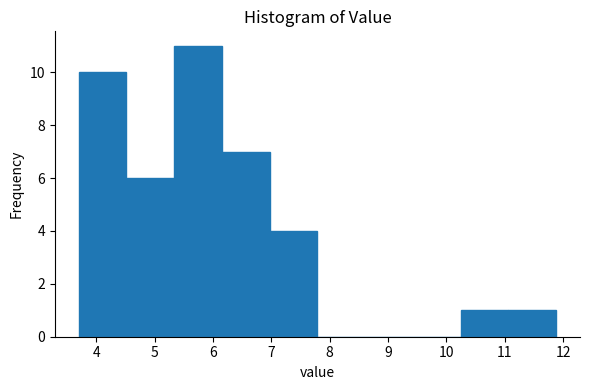

Over which range of the x-axis is the bar tallest?

5.3 to 6.2